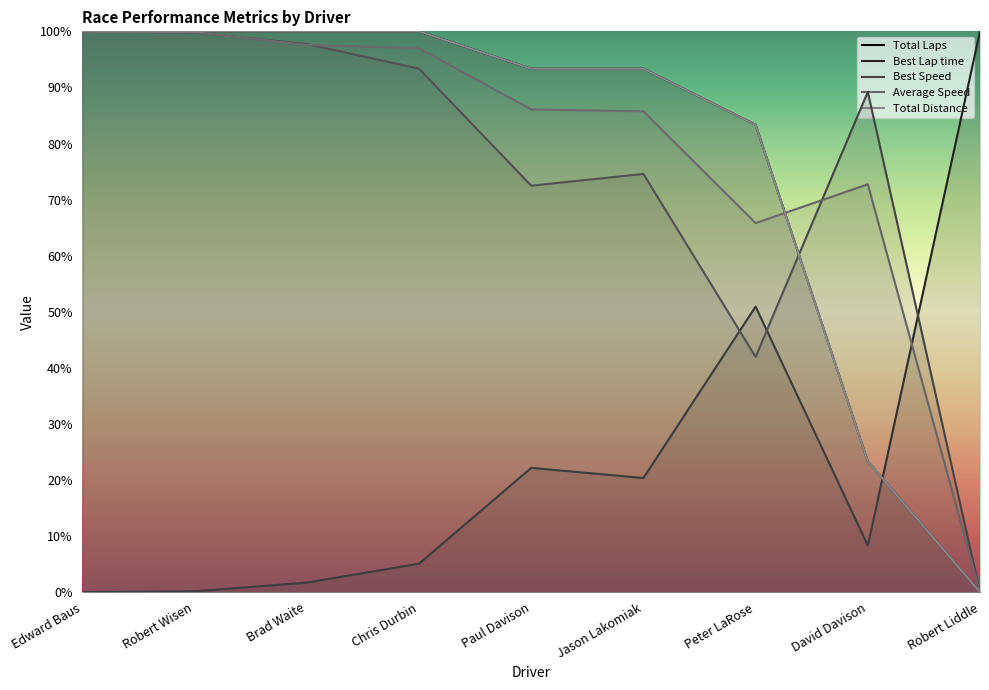

Reading left to right, transcribe all the data shown in this chart.

Total Laps: 100.0	100.0	100.0	100.0	93.3	93.3	83.3	23.3	0.0
Best Lap time: 0.0	0.2	1.7	5.1	22.2	20.4	50.9	8.3	100.0
Best Speed: 100.0	99.8	97.7	93.3	72.5	74.6	42.0	89.2	0.0
Average Speed: 100.0	99.8	97.6	97.0	86.1	85.7	65.8	72.7	0.0
Total Distance: 100.0	100.0	100.0	100.0	93.3	93.3	83.3	23.3	0.0